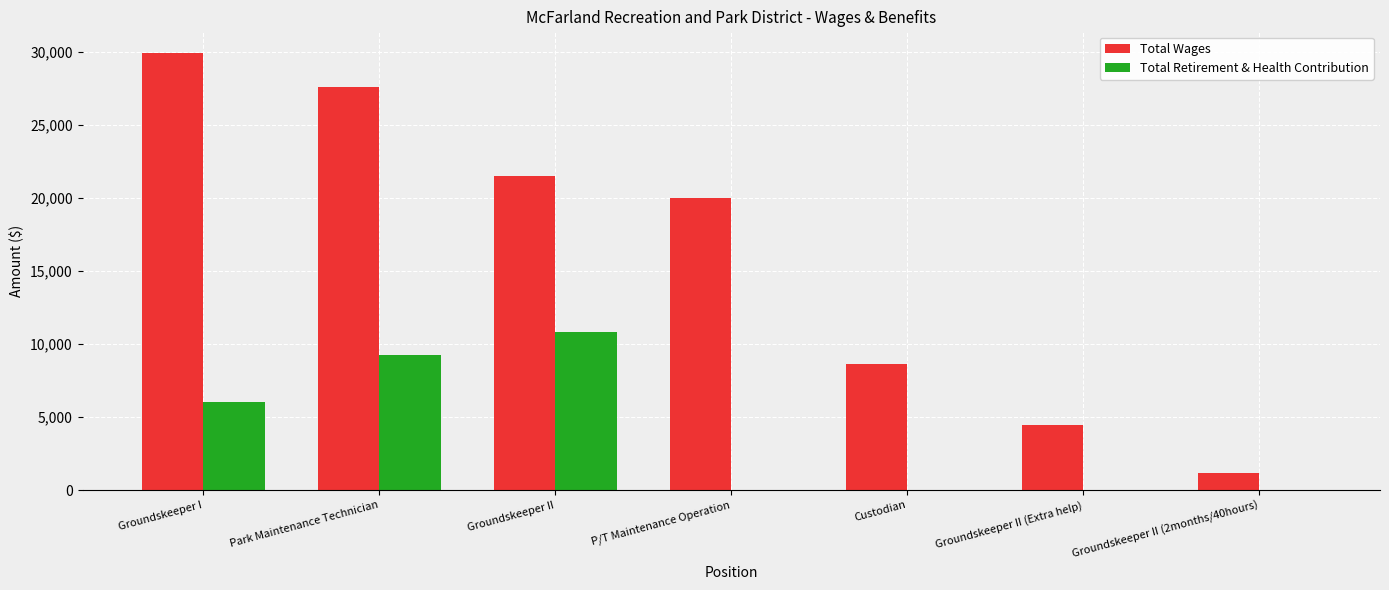

Are the bars horizontal?

No